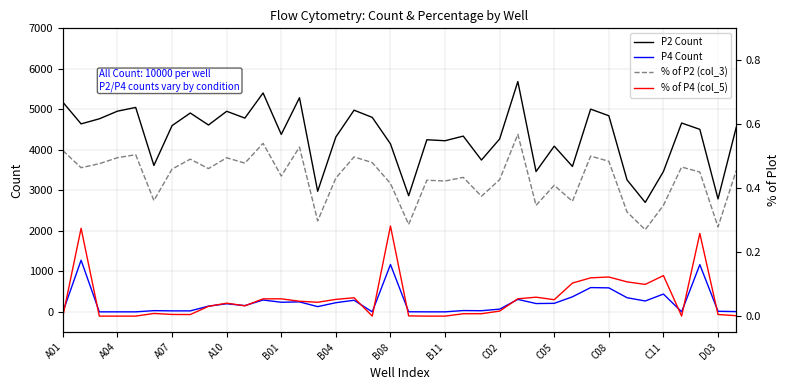

Is the value of P2 Count at 19 greater than the value of % of P2 (col_3) at 20?

Yes